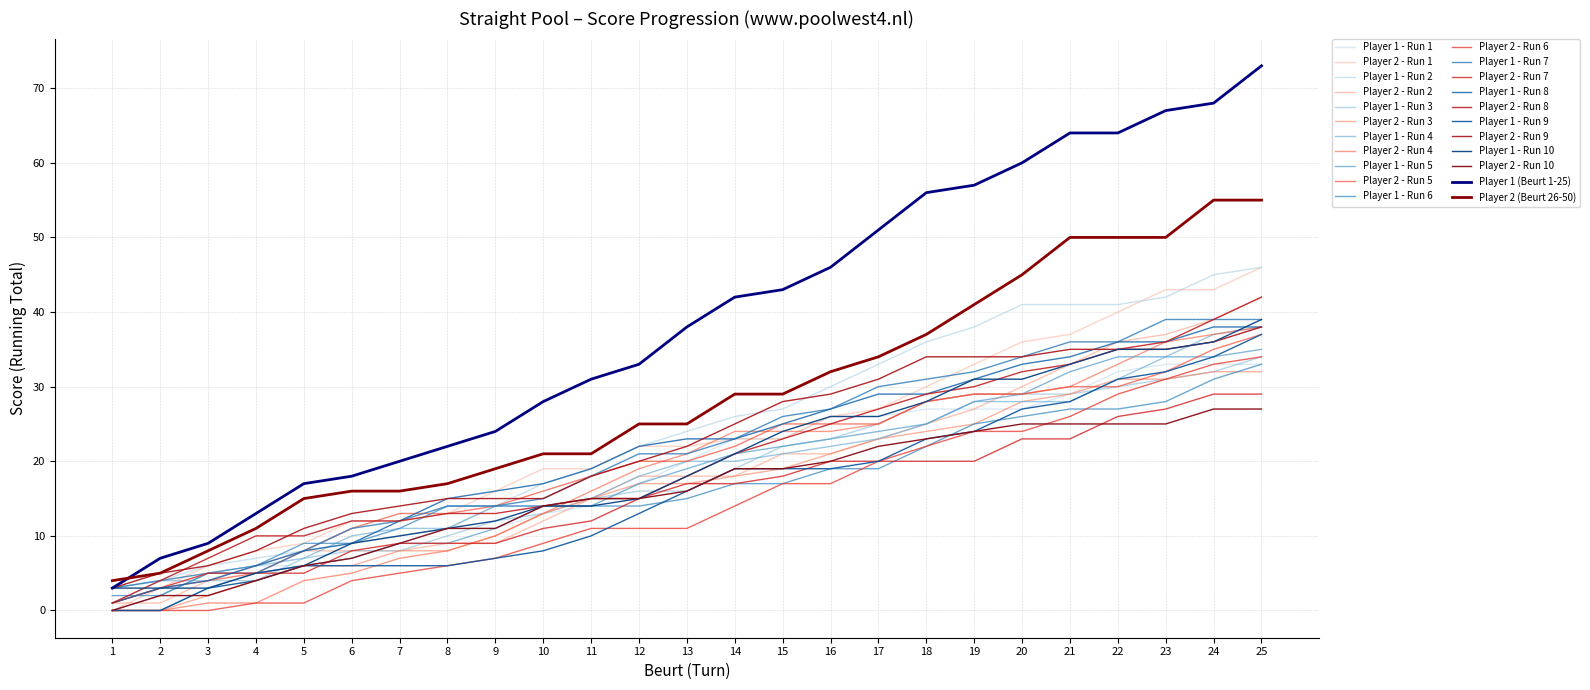

Does the chart display data point markers on the line(s)?

No